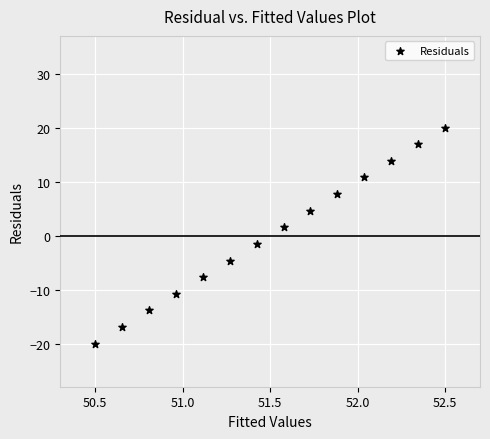

What is the range of X values (max minus min)?

2.0